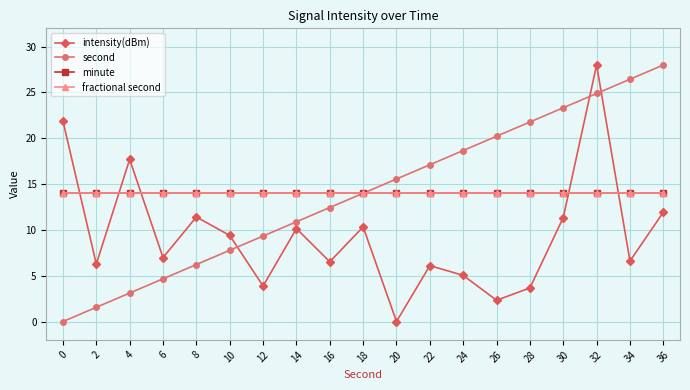

Which label corresponds to the largest value in the chart?

32